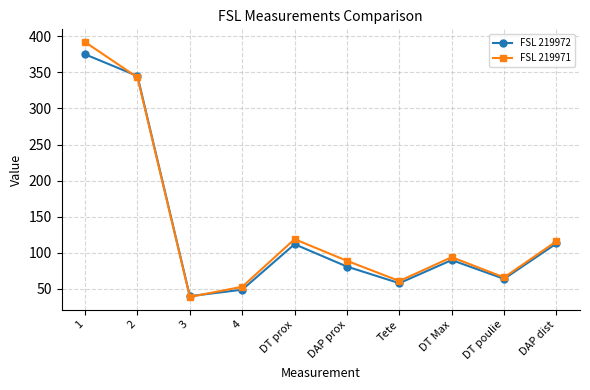

The FSL 219971 series shows 119 at DT prox. True or false?

True